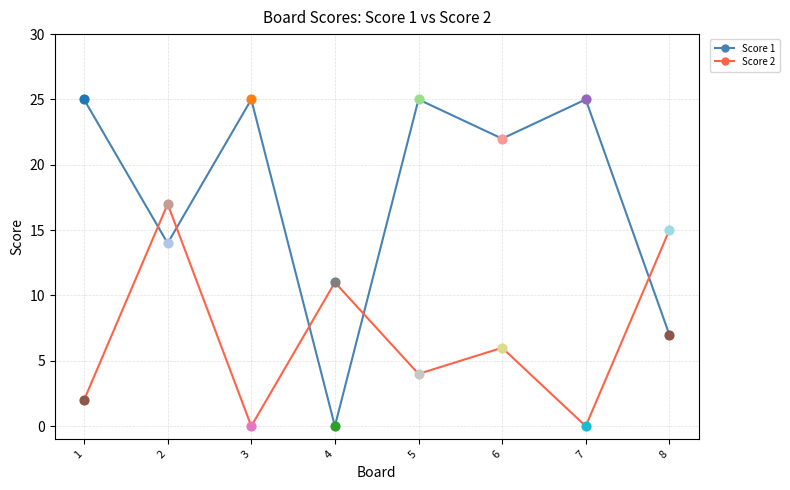

Is the value of Score 2 at 2 greater than the value of Score 1 at 4?

Yes